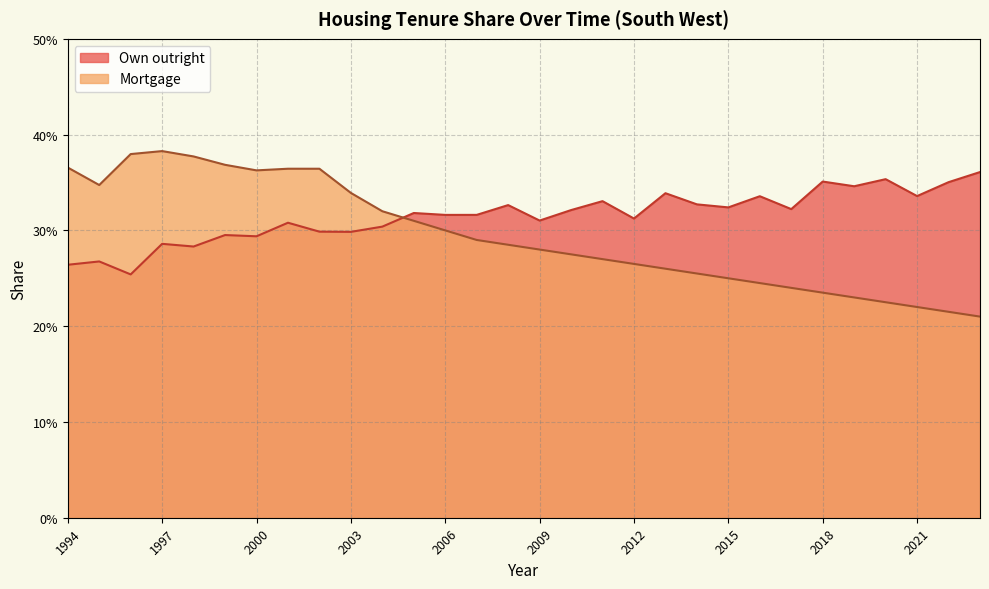

What is the value of the Mortgage point at the 6th from the left?

0.4